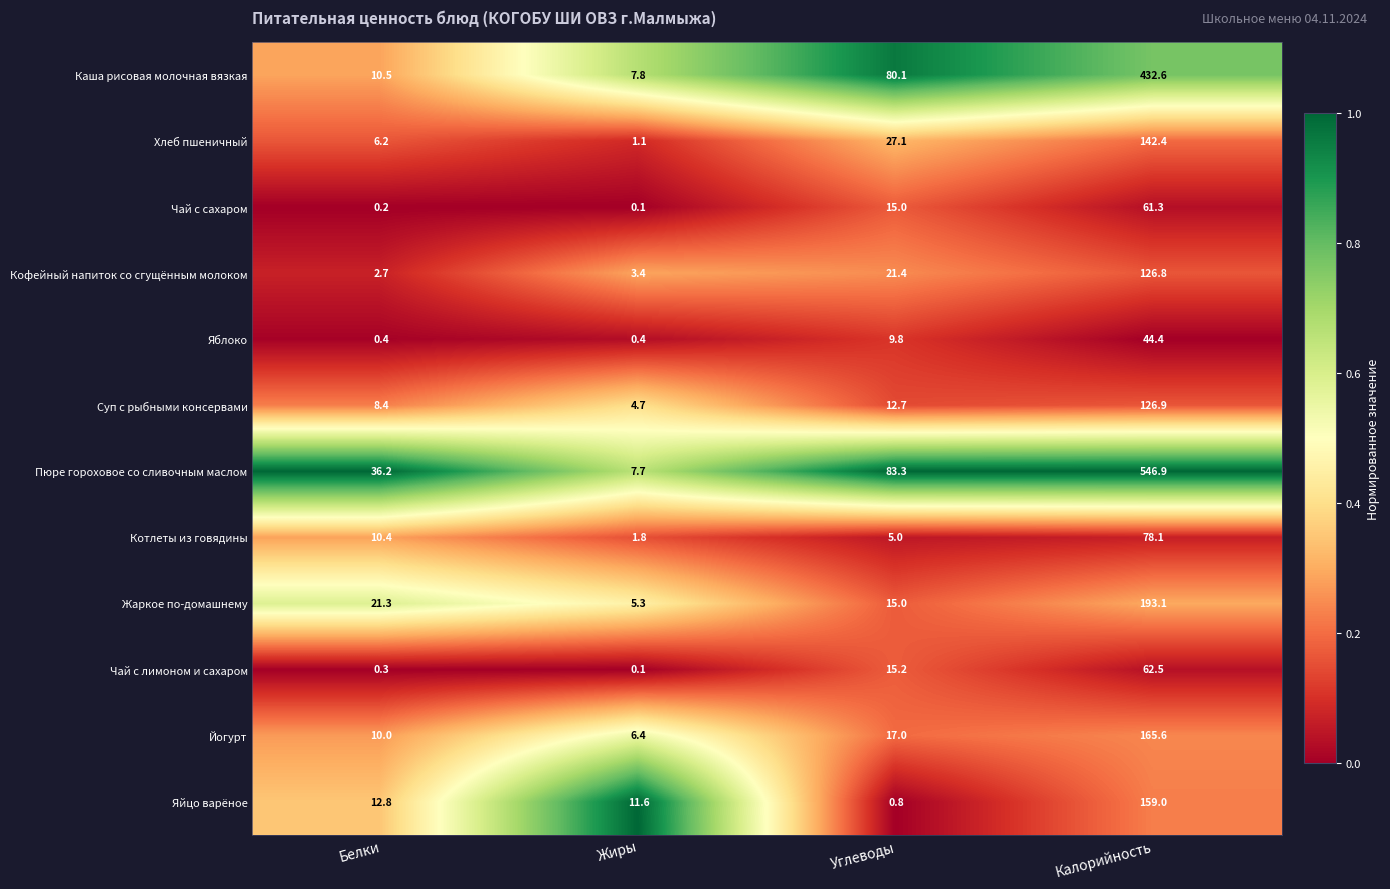

What is the sum of the Хлеб пшеничный values at Углеводы and Белки?

33.3